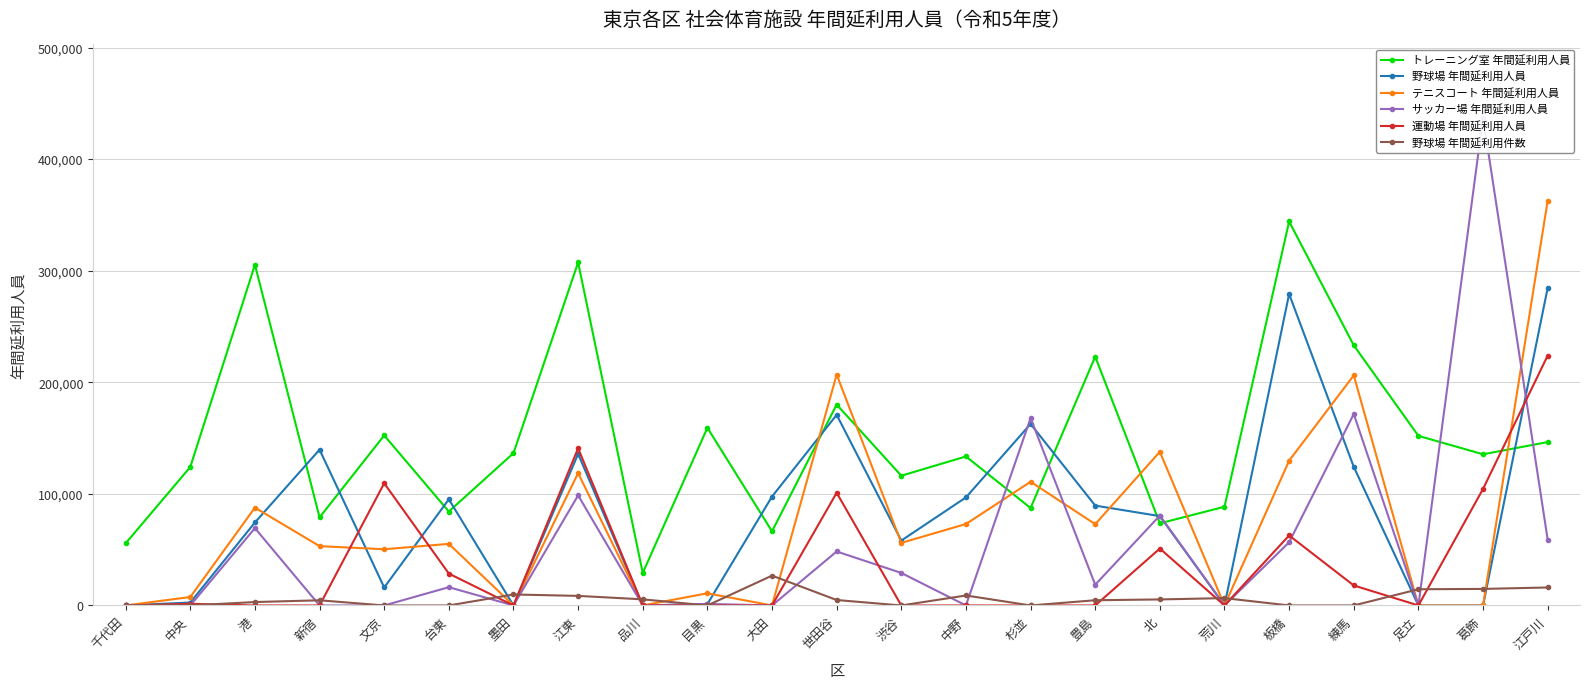

How many categories are shown in the chart?

23